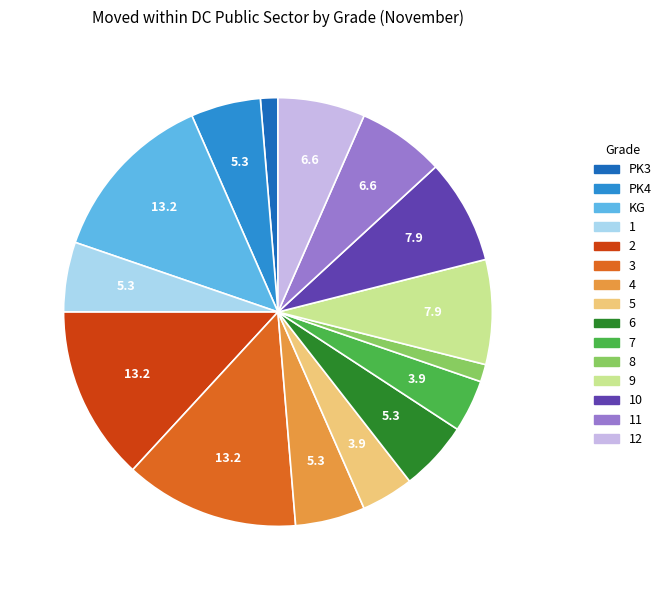

Is PK3 the majority of the pie?

No